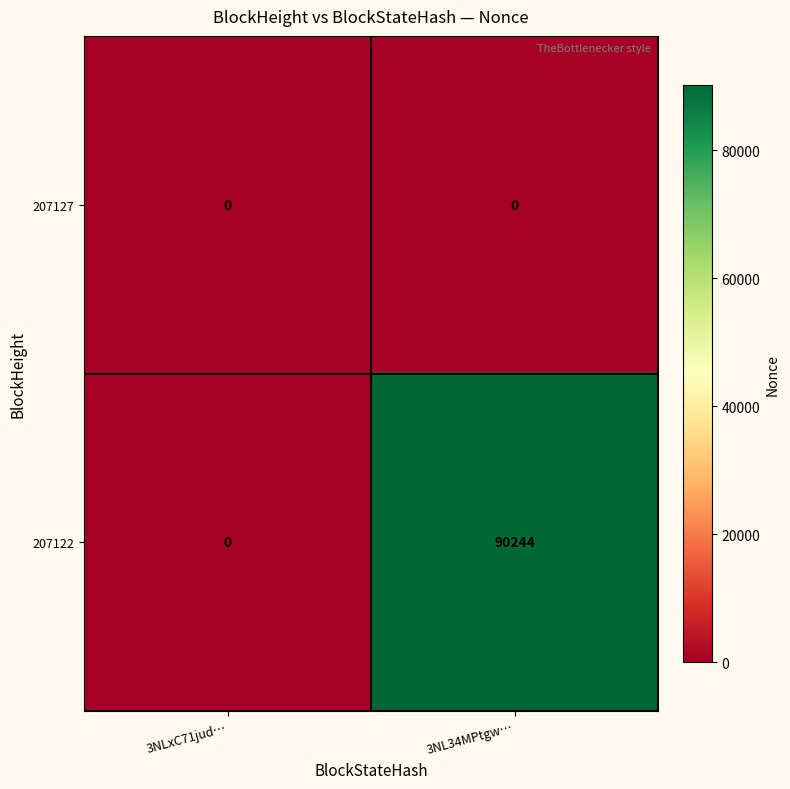

Which series changed the most between 3NLxC71jud… and 3NL34MPtgw…?

207122